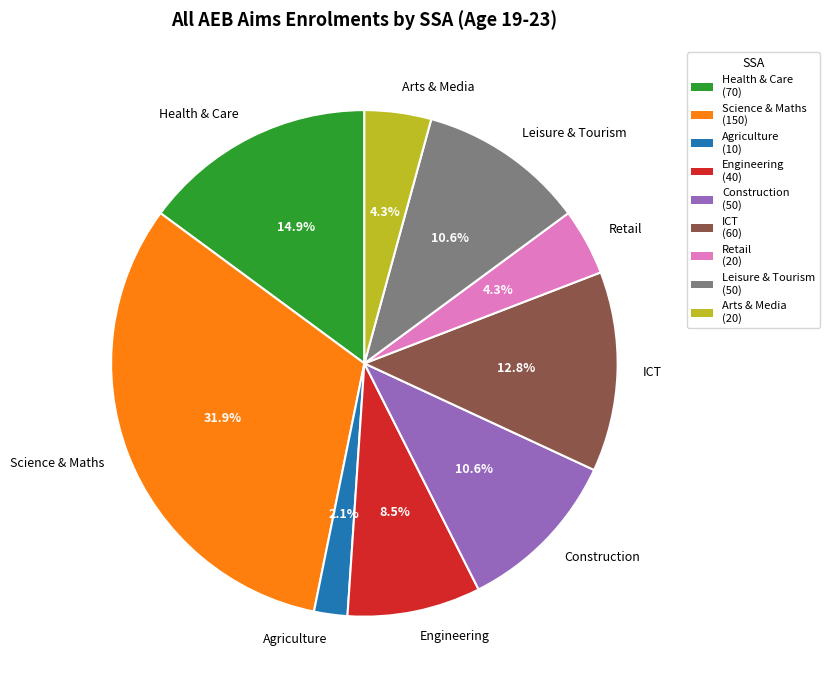

To the nearest percent, what is the difference between the largest and smallest slice percentages?

30%